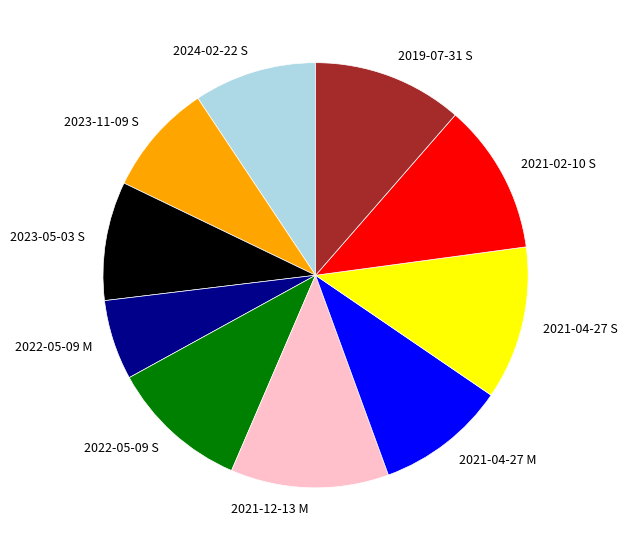

Which category has the smallest portion of the pie?

2022-05-09 M